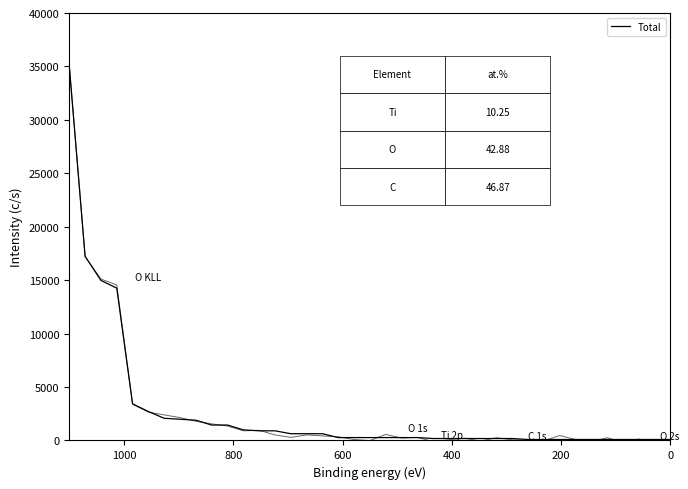

What is the difference between the maximum and minimum values?

34909.8